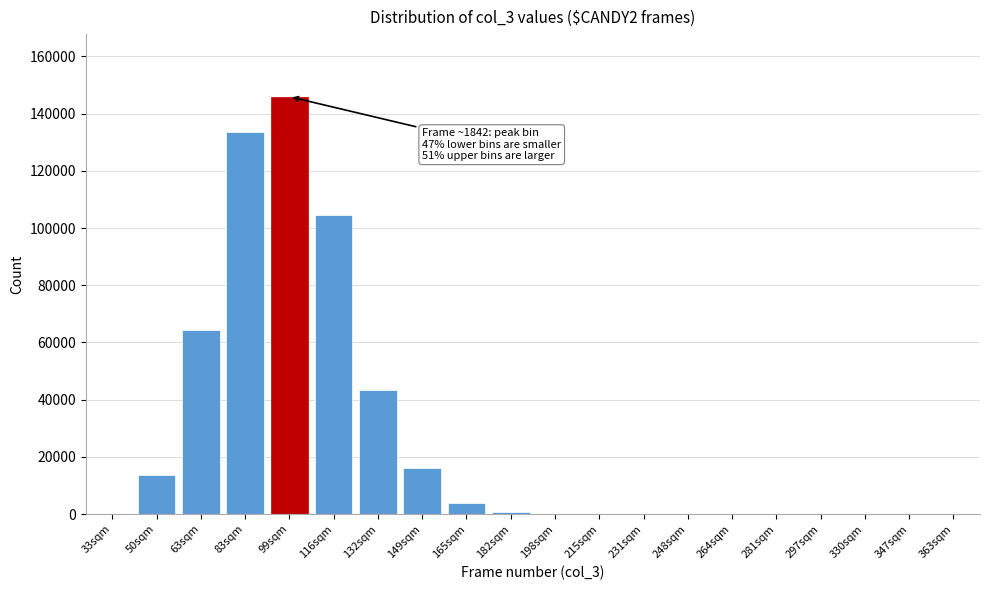

Between 132sqm and 149sqm, which is larger?

132sqm